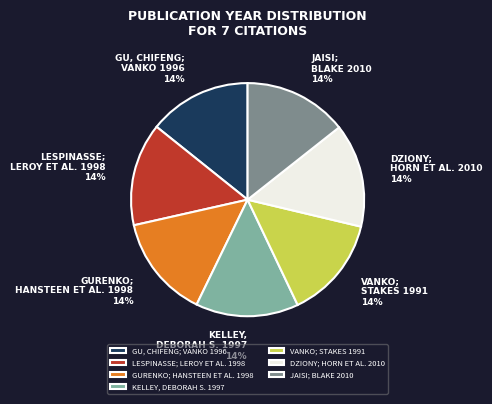

Does GURENKO; HANSTEEN ET AL. 1998 represent more than half of the total?

No